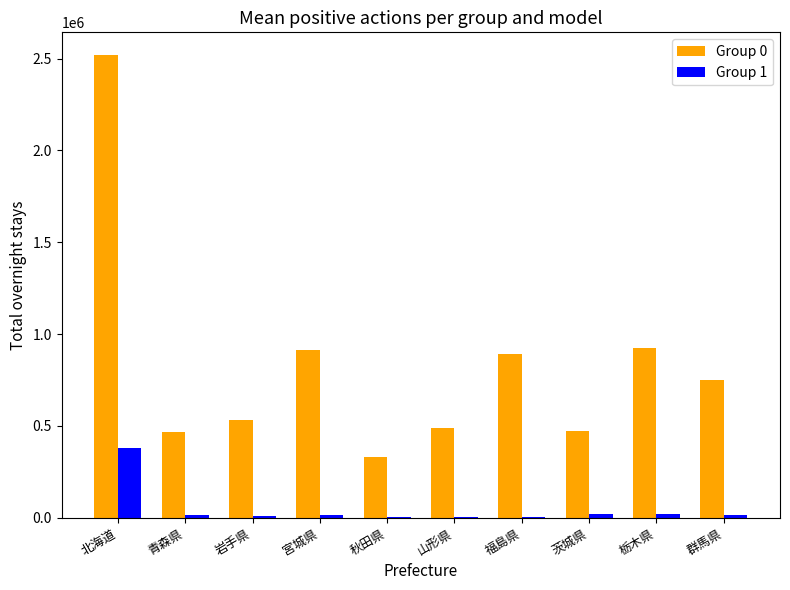

Is the value of Group 0 at 宮城県 greater than the value of Group 1 at 秋田県?

Yes